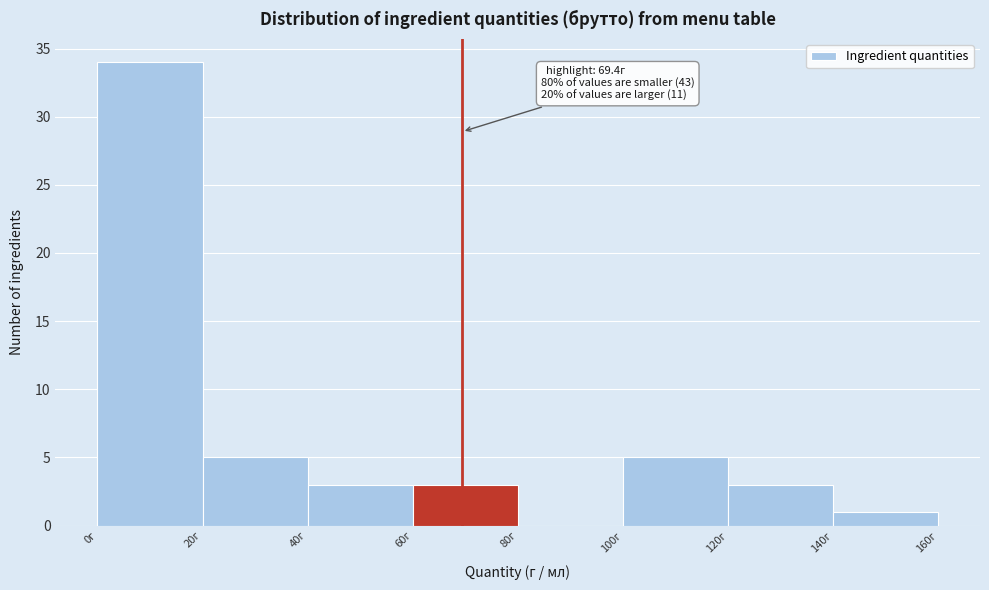

Which range on the x-axis has the tallest bar?

0 to 20